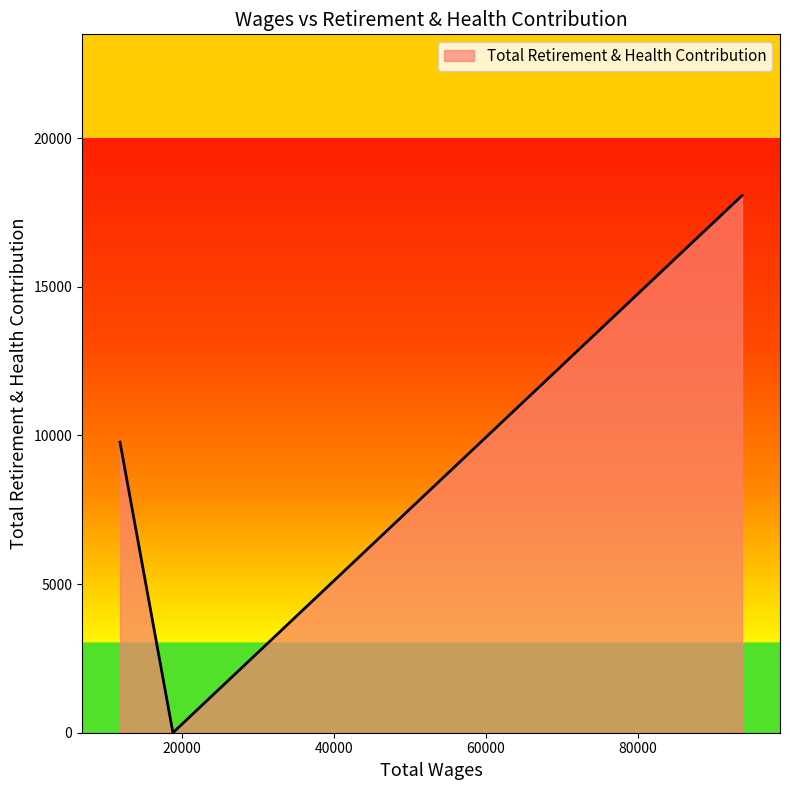

What is the sum of all values?

27848